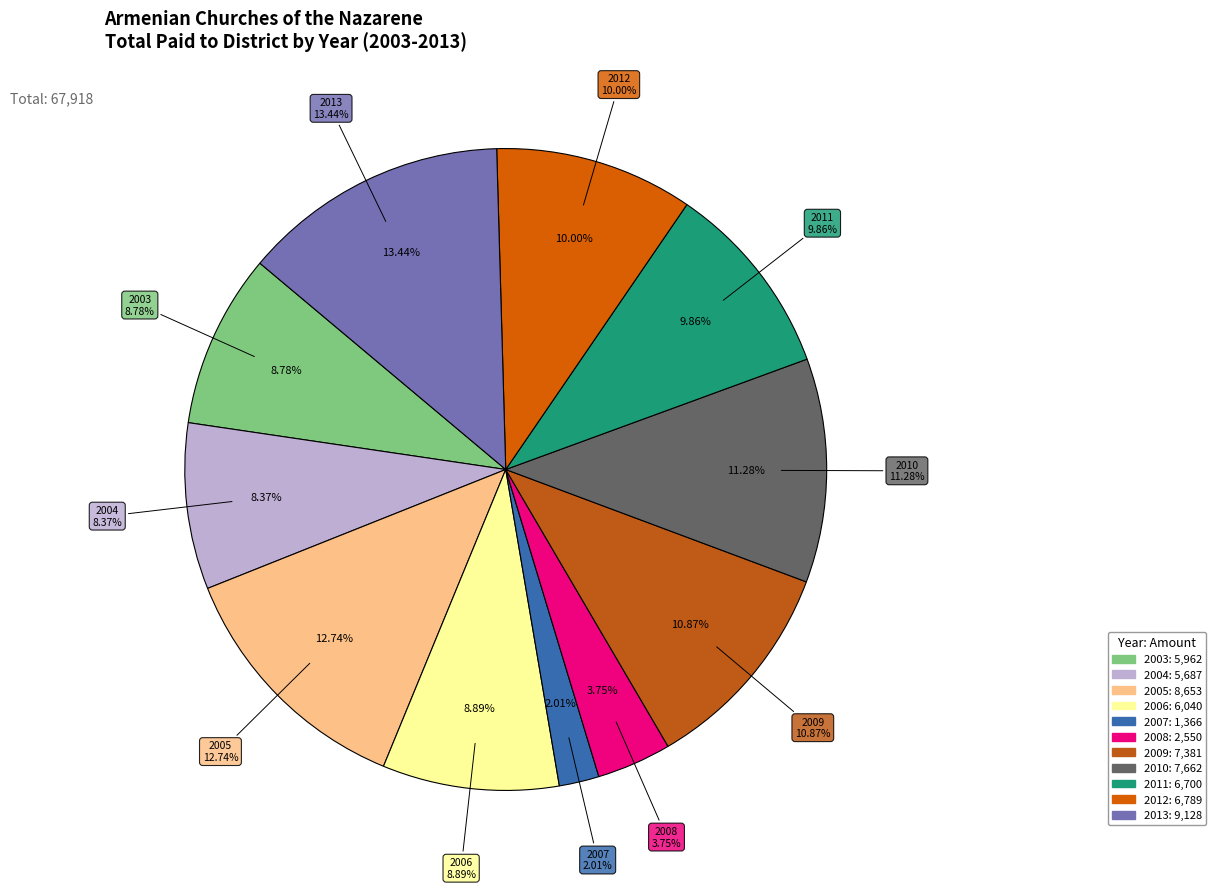

What is the total percentage of 2010 and 2005?

24.0%